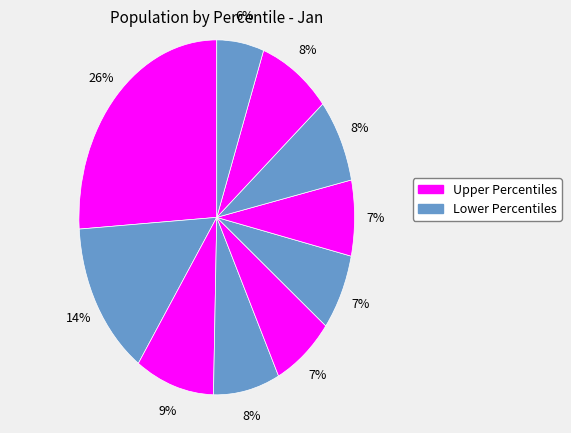

How many slices are in this pie chart?

10